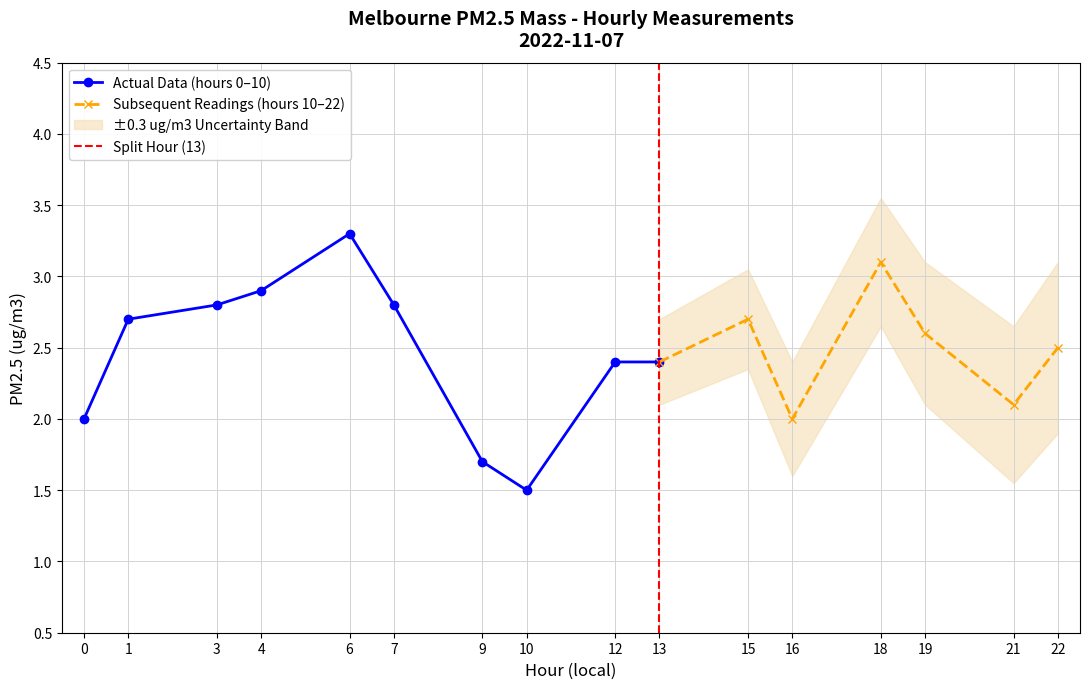

Rank the categories by value from lowest to highest.

10, 9, 0, 16, 21, 12, 13, 22, 19, 1, 15, 3, 7, 4, 18, 6